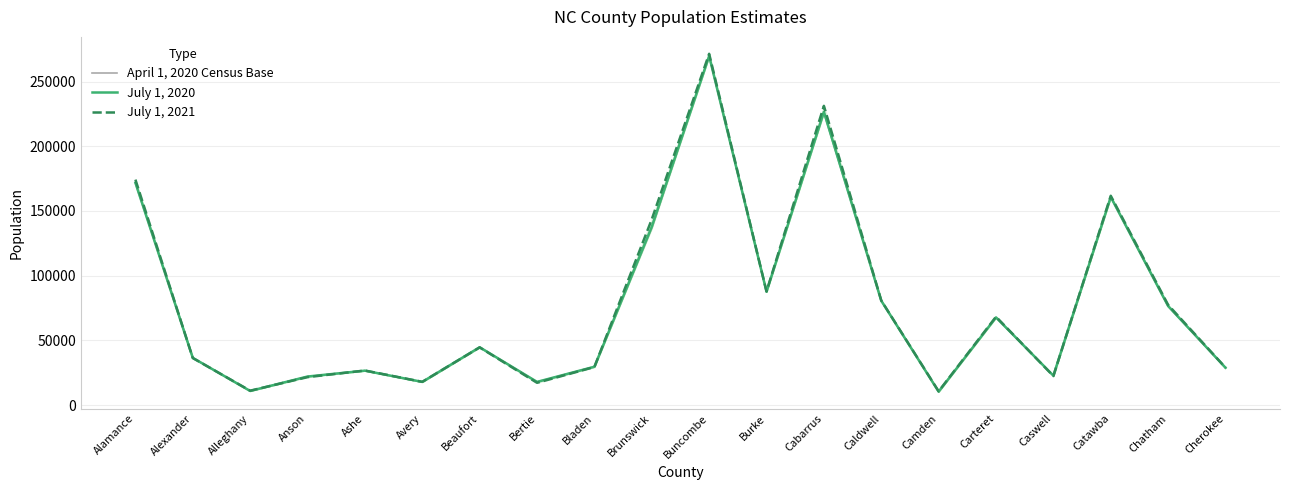

What is the minimum value shown in the chart?

10355